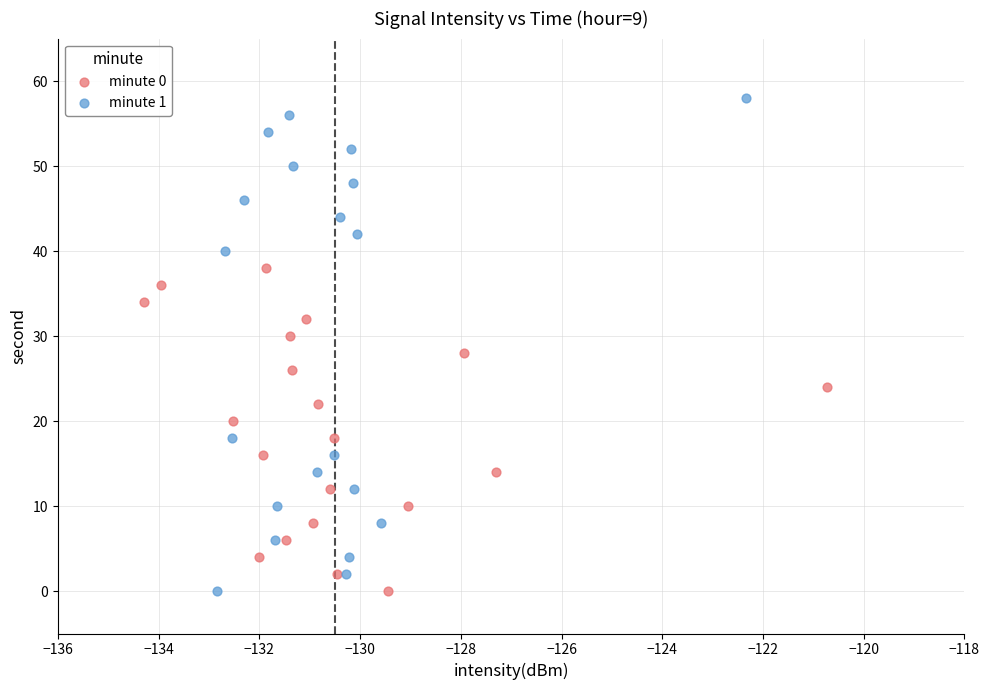

Which series contains the highest Y value?

minute 1